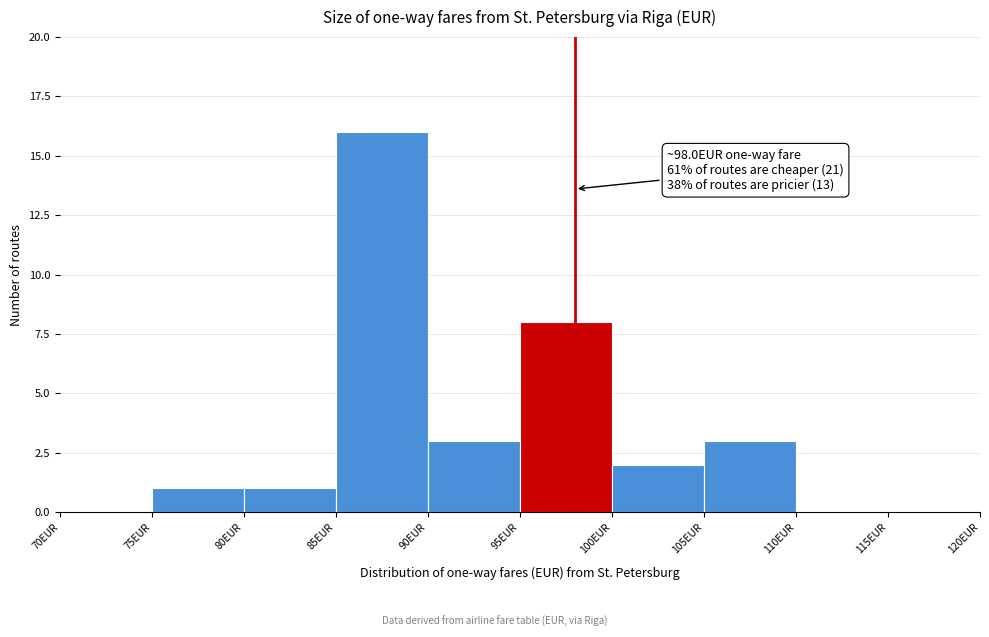

Over which range of the x-axis is the bar tallest?

85 to 90